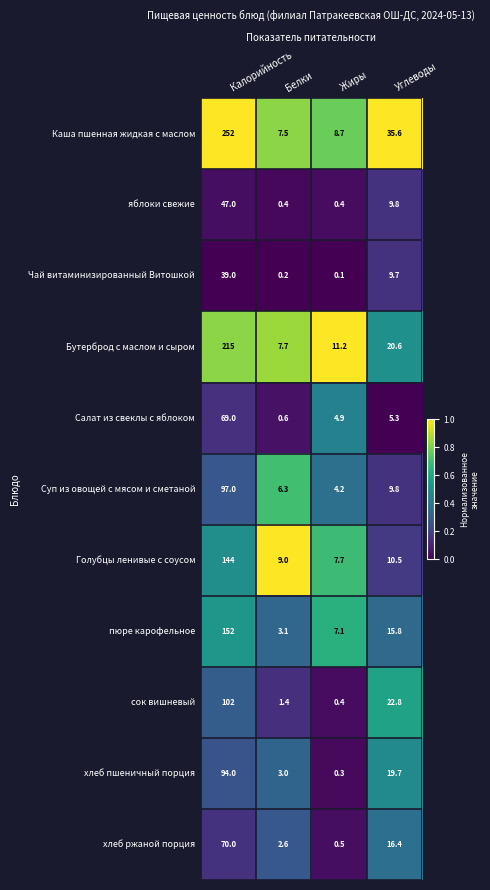

Count the number of categories in the chart.

4